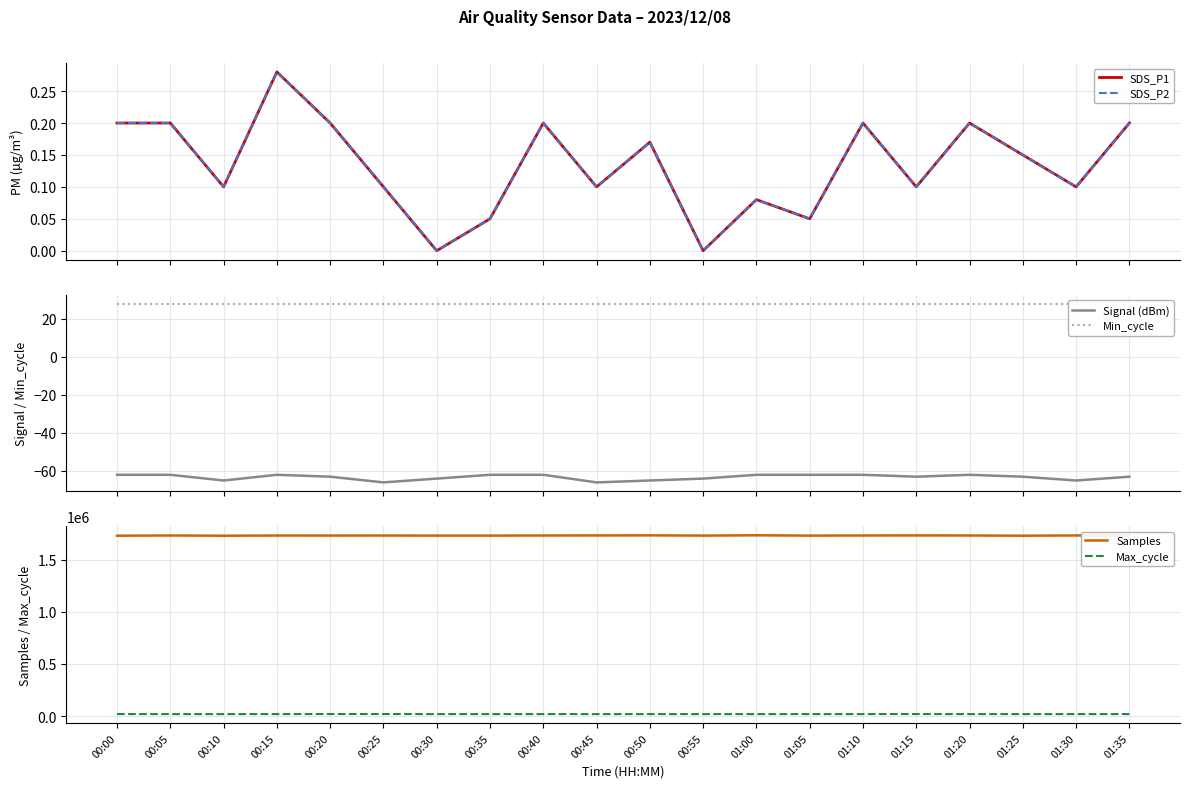

How many series are shown in this chart?

6